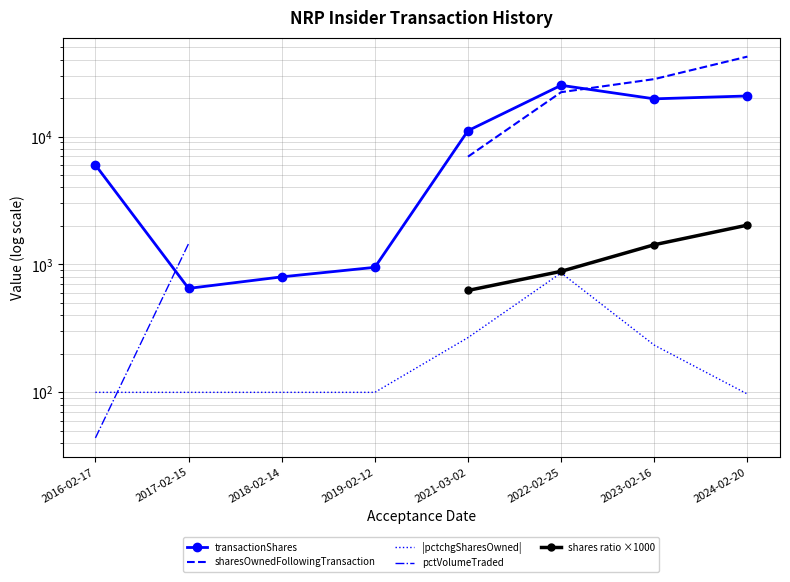

What is the value of the transactionShares point at the 4th from the left?

950.0